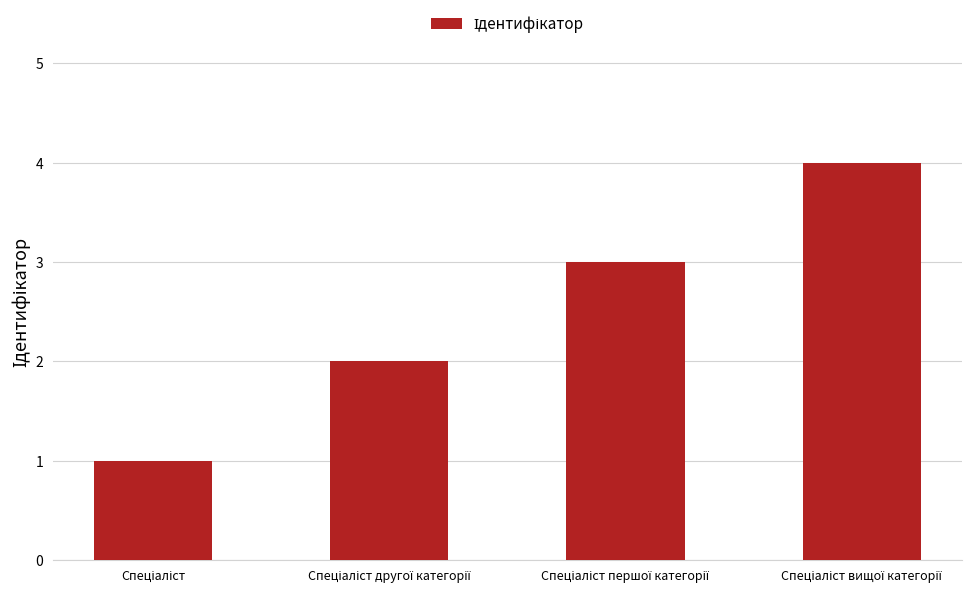

What is the maximum value shown in the chart?

4